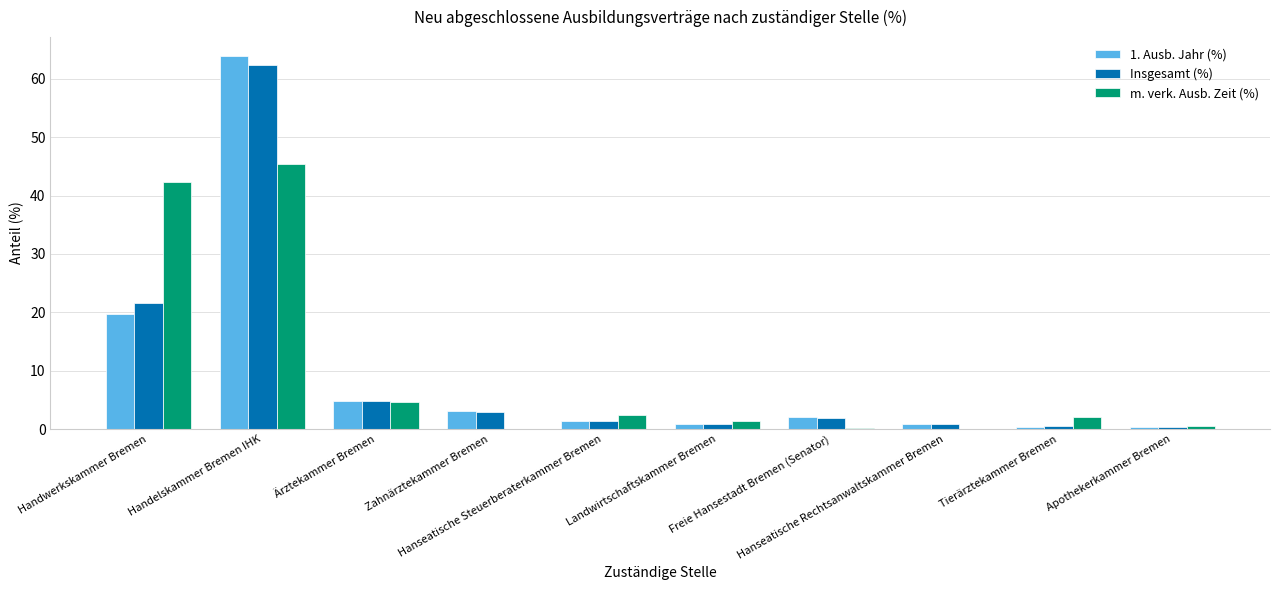

Is it true that Insgesamt (%) equals 0.8 at Landwirtschaftskammer Bremen?

True